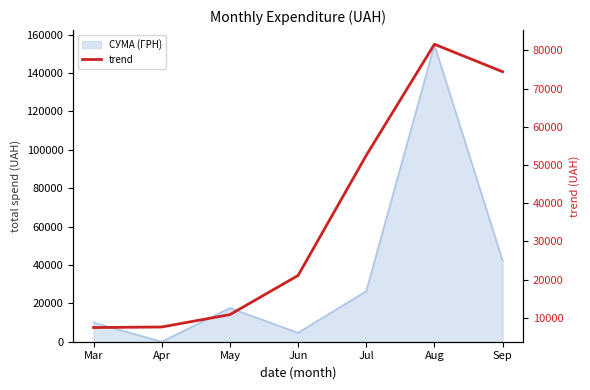

The chart shows a value of 52513.4 at Jul. True or false?

True